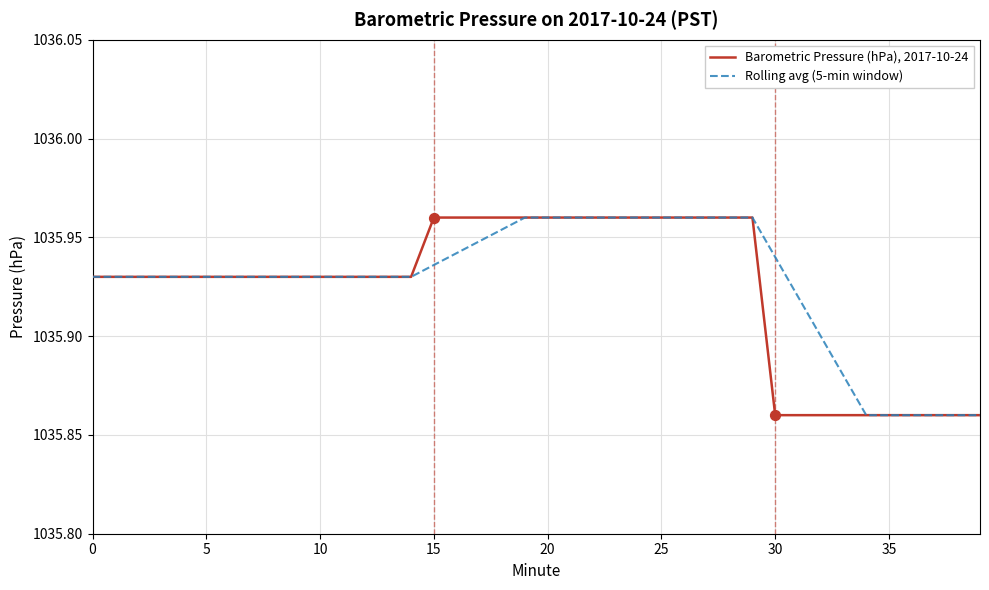

List the series in order of their overall mean, lowest first.

Barometric Pressure (hPa), 2017-10-24, Rolling avg (5-min window)